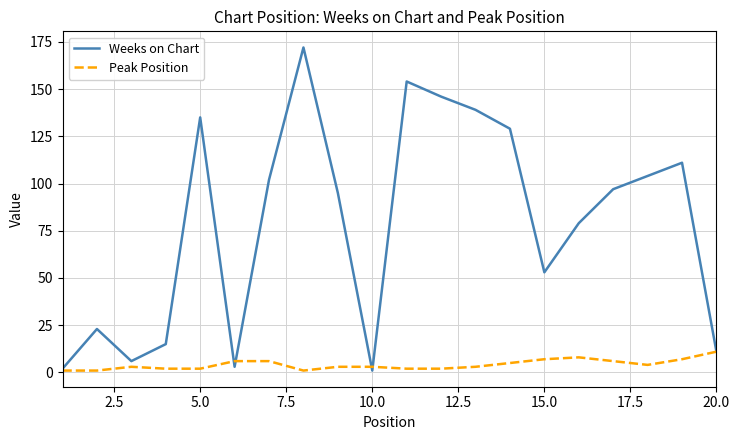

Count the Peak Position values in the range 2 to 6.

13